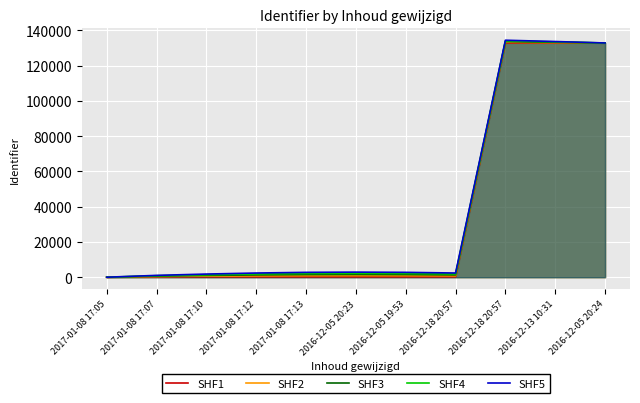

What is the approximate value of SHF5 at 2016-12-18 20:57?

134409.8